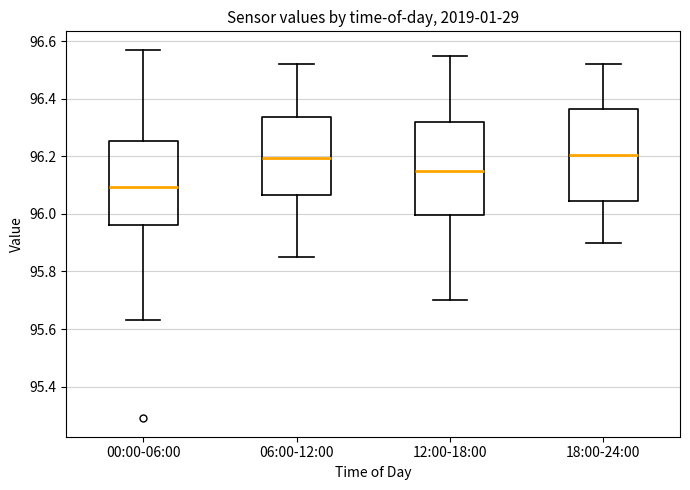

Reading left to right, read every box against the y-axis: the position of its median line, the range the box covers, and the ends of its whiskers. The values are not printed on the chart, so give them approximately, as read against the axis.

00:00-06:00: median 96.10, box 95.96 to 96.26, whiskers 95.64 to 96.58
06:00-12:00: median 96.20, box 96.06 to 96.34, whiskers 95.86 to 96.52
12:00-18:00: median 96.16, box 96.00 to 96.32, whiskers 95.70 to 96.56
18:00-24:00: median 96.20, box 96.04 to 96.36, whiskers 95.90 to 96.52